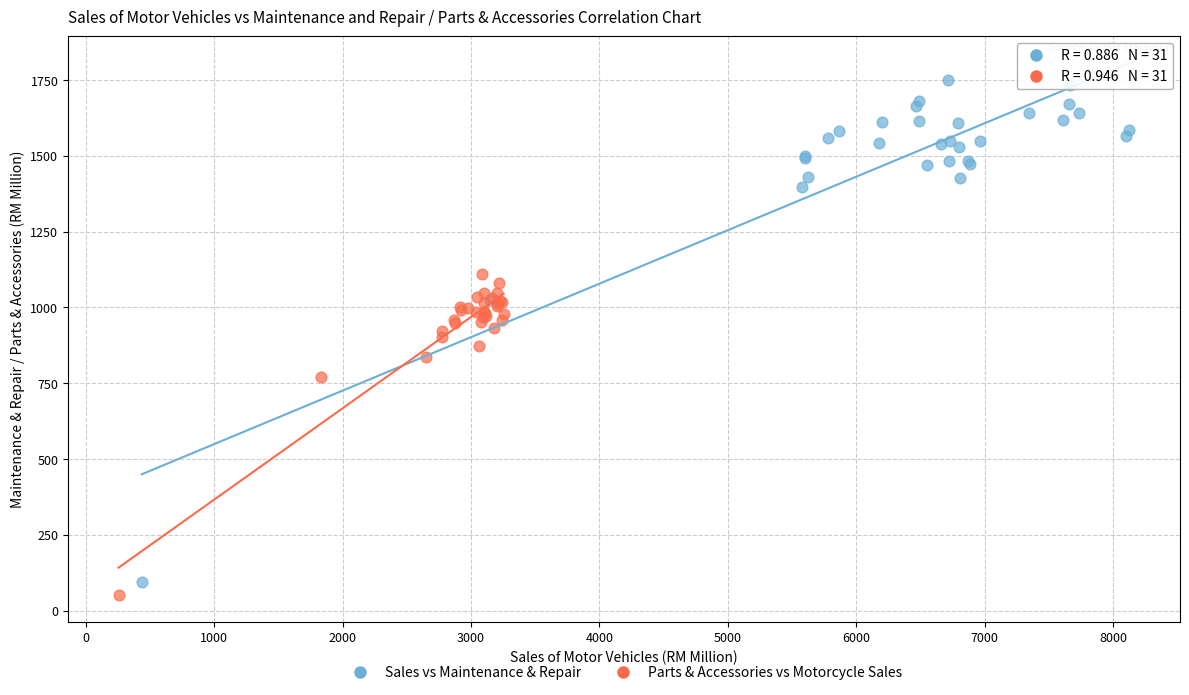

Which series has the widest spread of Y values?

Sales vs Maintenance & Repair